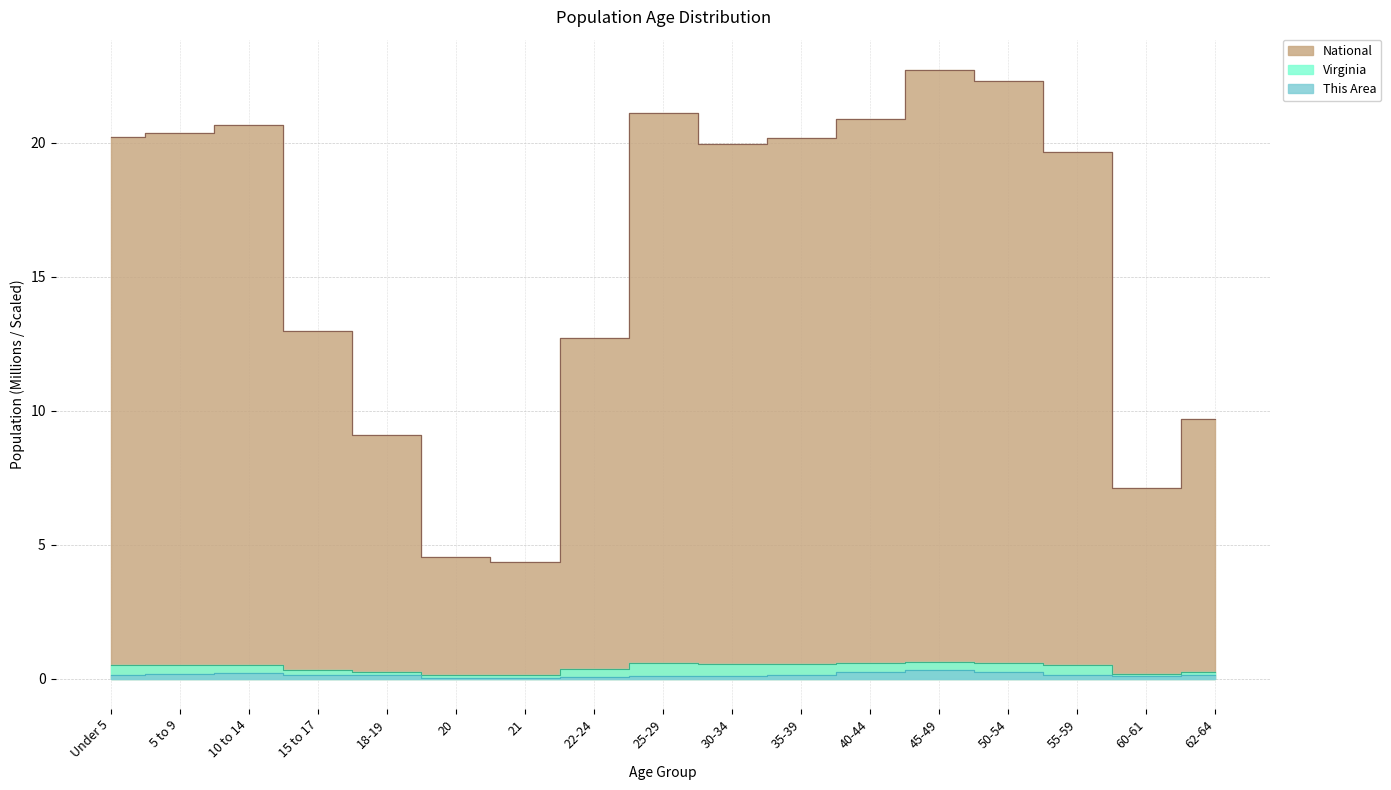

Read the National value at 40-44.

20.9